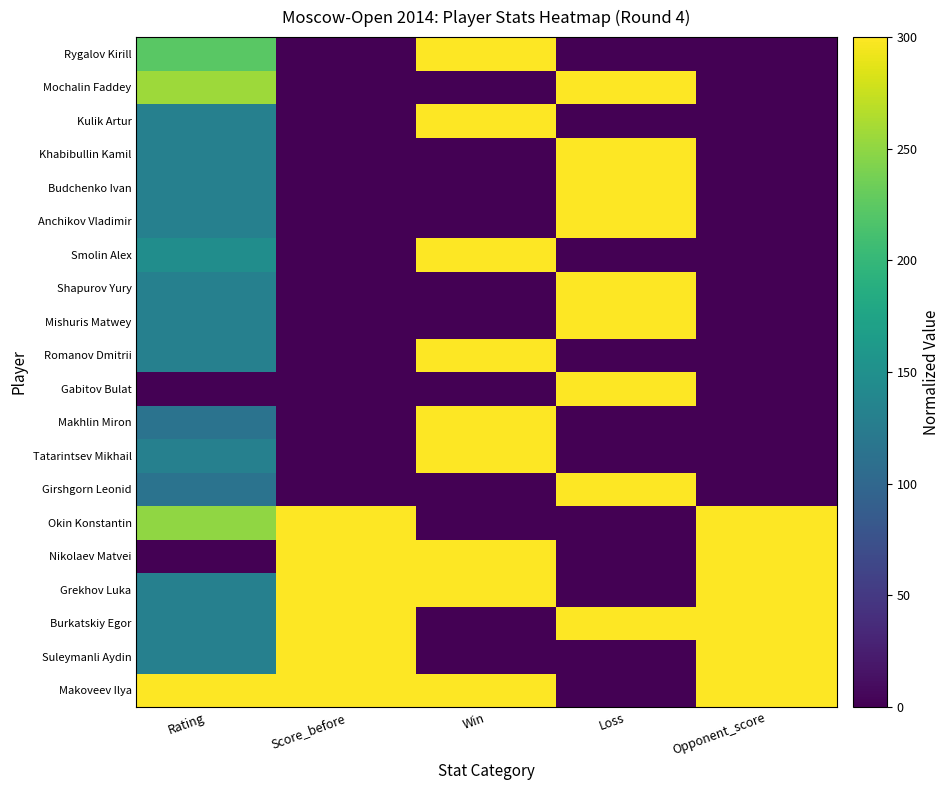

Reading right to left, list all the values displayed in this chart.

Makoveev Ilya: Opponent_score=300.0	Loss=0.0	Win=300.0	Score_before=300.0	Rating=300.0
Suleymanli Aydin: Opponent_score=300.0	Loss=0.0	Win=0.0	Score_before=300.0	Rating=130.7
Burkatskiy Egor: Opponent_score=300.0	Loss=300.0	Win=0.0	Score_before=300.0	Rating=130.7
Grekhov Luka: Opponent_score=300.0	Loss=0.0	Win=300.0	Score_before=300.0	Rating=130.7
Nikolaev Matvei: Opponent_score=300.0	Loss=0.0	Win=300.0	Score_before=300.0	Rating=0.0
Okin Konstantin: Opponent_score=300.0	Loss=0.0	Win=0.0	Score_before=300.0	Rating=250.0
Girshgorn Leonid: Opponent_score=0.0	Loss=300.0	Win=0.0	Score_before=0.0	Rating=114.4
Tatarintsev Mikhail: Opponent_score=0.0	Loss=0.0	Win=300.0	Score_before=0.0	Rating=130.7
Makhlin Miron: Opponent_score=0.0	Loss=0.0	Win=300.0	Score_before=0.0	Rating=114.4
Gabitov Bulat: Opponent_score=0.0	Loss=300.0	Win=0.0	Score_before=0.0	Rating=0.0
Romanov Dmitrii: Opponent_score=0.0	Loss=0.0	Win=300.0	Score_before=0.0	Rating=130.7
Mishuris Matwey: Opponent_score=0.0	Loss=300.0	Win=0.0	Score_before=0.0	Rating=130.7
Shapurov Yury: Opponent_score=0.0	Loss=300.0	Win=0.0	Score_before=0.0	Rating=130.7
Smolin Alex: Opponent_score=0.0	Loss=0.0	Win=300.0	Score_before=0.0	Rating=147.1
Anchikov Vladimir: Opponent_score=0.0	Loss=300.0	Win=0.0	Score_before=0.0	Rating=130.7
Budchenko Ivan: Opponent_score=0.0	Loss=300.0	Win=0.0	Score_before=0.0	Rating=130.7
Khabibullin Kamil: Opponent_score=0.0	Loss=300.0	Win=0.0	Score_before=0.0	Rating=130.7
Kulik Artur: Opponent_score=0.0	Loss=0.0	Win=300.0	Score_before=0.0	Rating=130.7
Mochalin Faddey: Opponent_score=0.0	Loss=300.0	Win=0.0	Score_before=0.0	Rating=255.7
Rygalov Kirill: Opponent_score=0.0	Loss=0.0	Win=300.0	Score_before=0.0	Rating=223.4